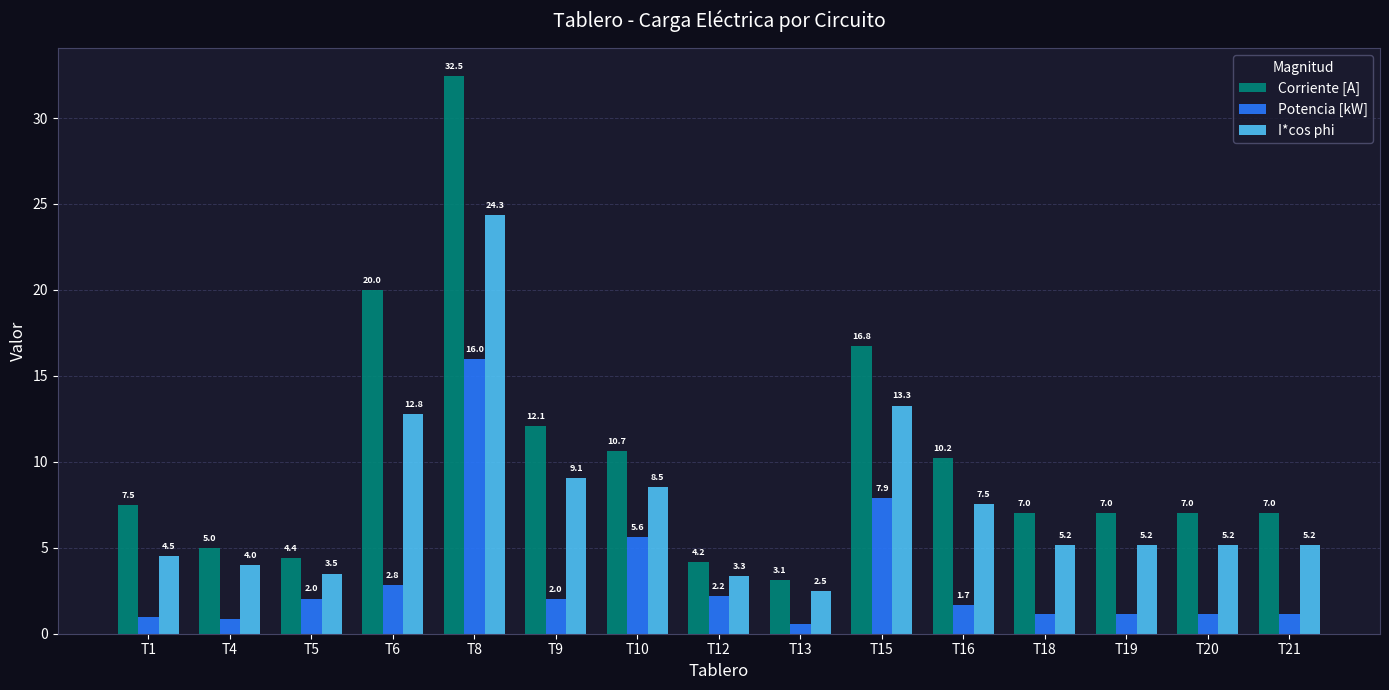

What is the greatest value displayed?

32.5